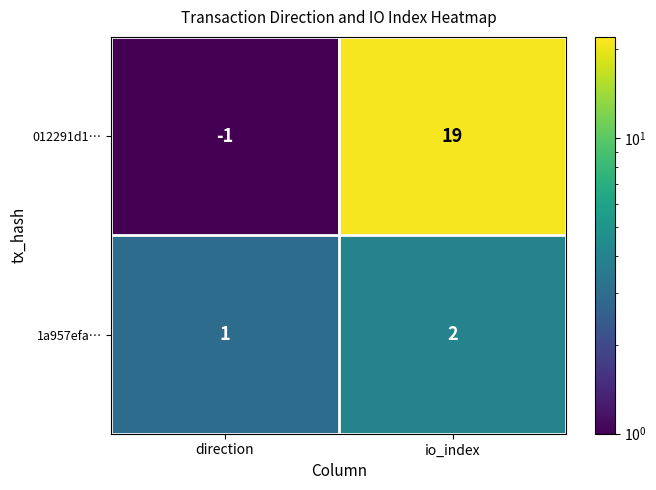

At which label is 012291d1… closest to 9?

direction